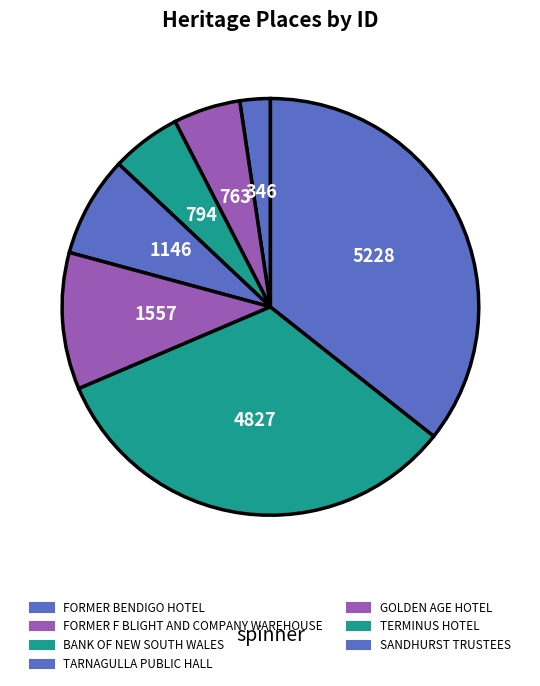

How many slices are in this pie chart?

7